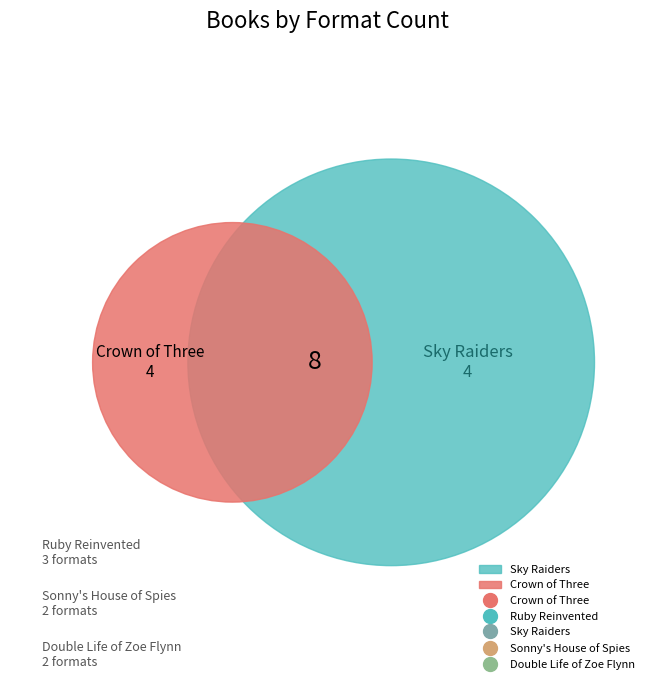

What percentage is the Sonny's House of Spies slice, to the nearest percent?

13%